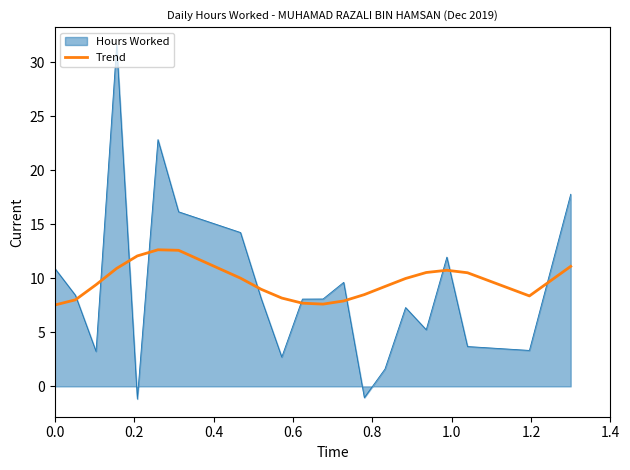

Which series has the widest spread of values?

Hours Worked